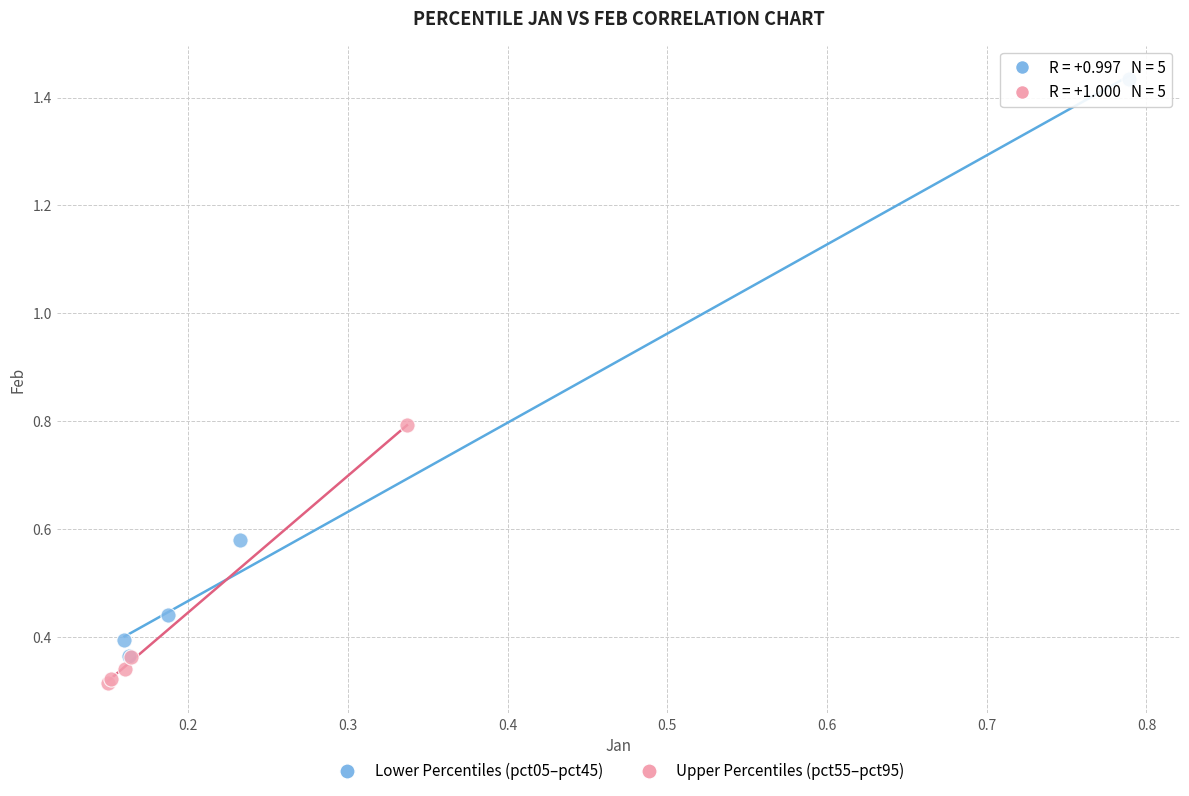

Which series has the widest spread of Y values?

Lower Percentiles (pct05–pct45)